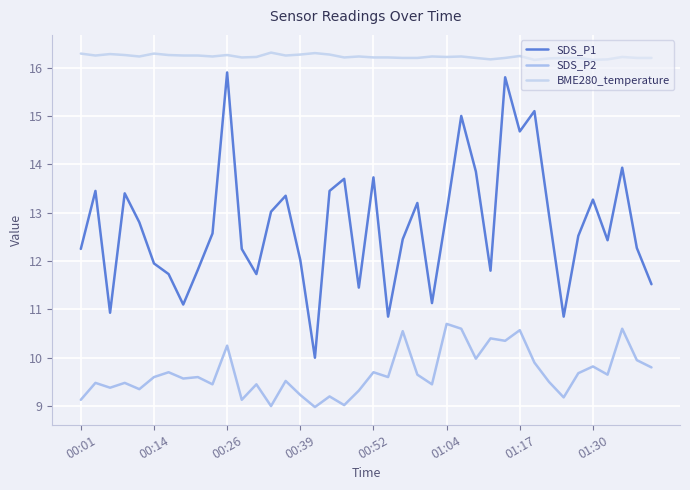

What is the sum of all SDS_P1 values?

509.2